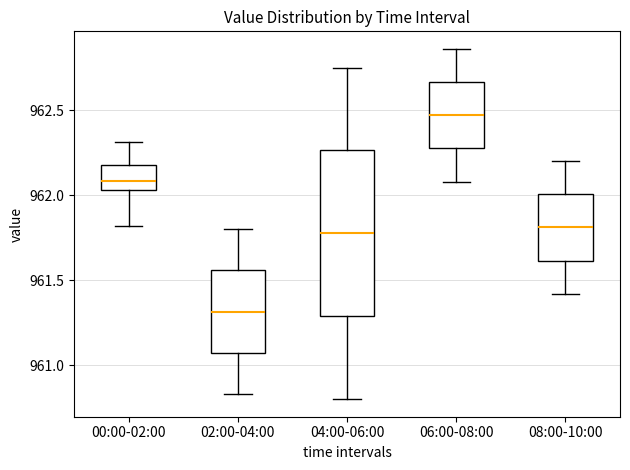

Reading left to right, transcribe this box plot: for each box, give where its median line is, the range the box spans, and where its two whiskers end, as read against the y-axis. The values are not printed on the chart, so give them approximately, as read against the axis.

00:00-02:00: median 962.10, box 962.05 to 962.20, whiskers 961.80 to 962.30
02:00-04:00: median 961.30, box 961.05 to 961.55, whiskers 960.85 to 961.80
04:00-06:00: median 961.80, box 961.30 to 962.25, whiskers 960.80 to 962.75
06:00-08:00: median 962.45, box 962.30 to 962.65, whiskers 962.10 to 962.85
08:00-10:00: median 961.80, box 961.60 to 962.00, whiskers 961.40 to 962.20